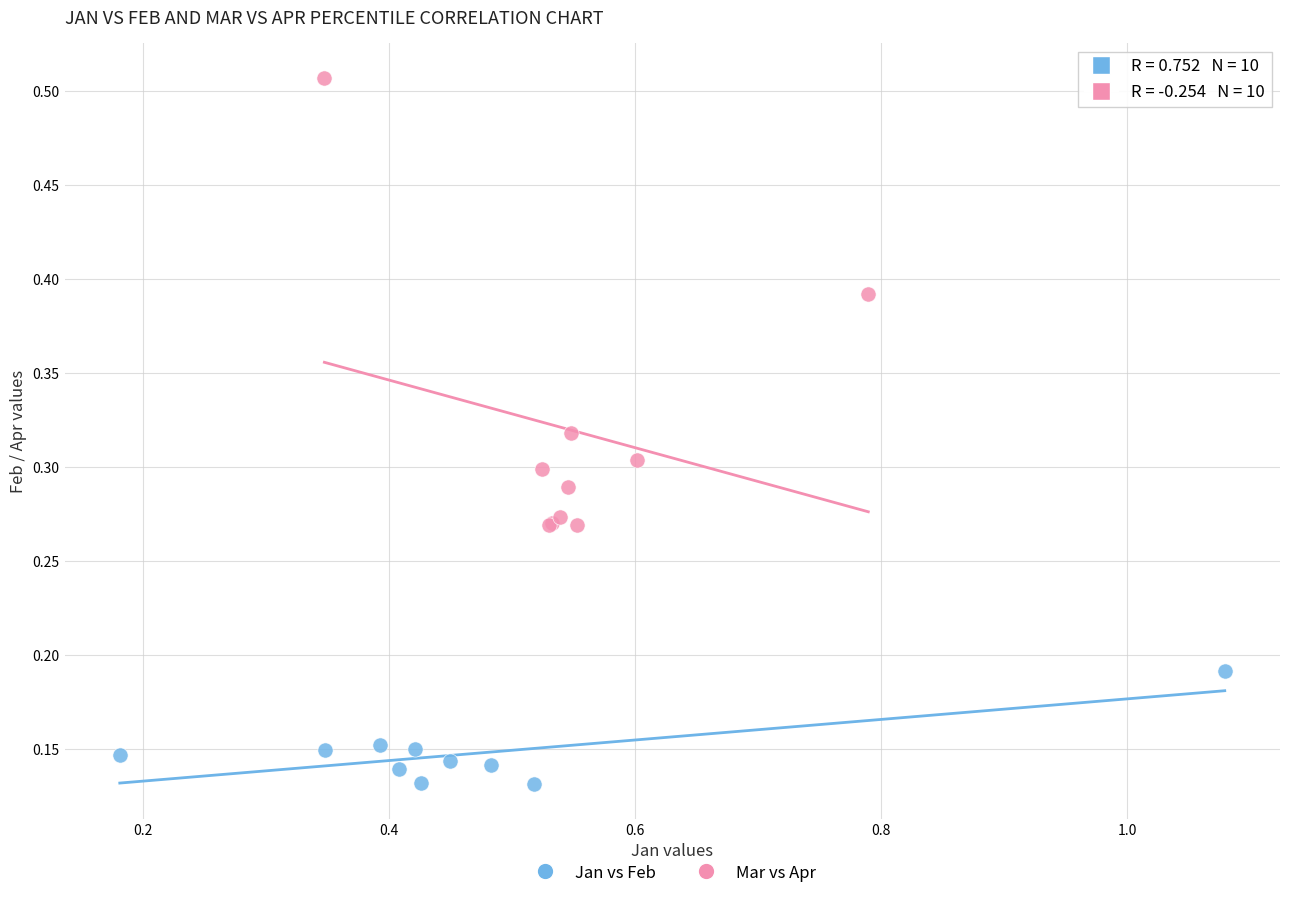

Which series contains the highest Y value?

Mar vs Apr